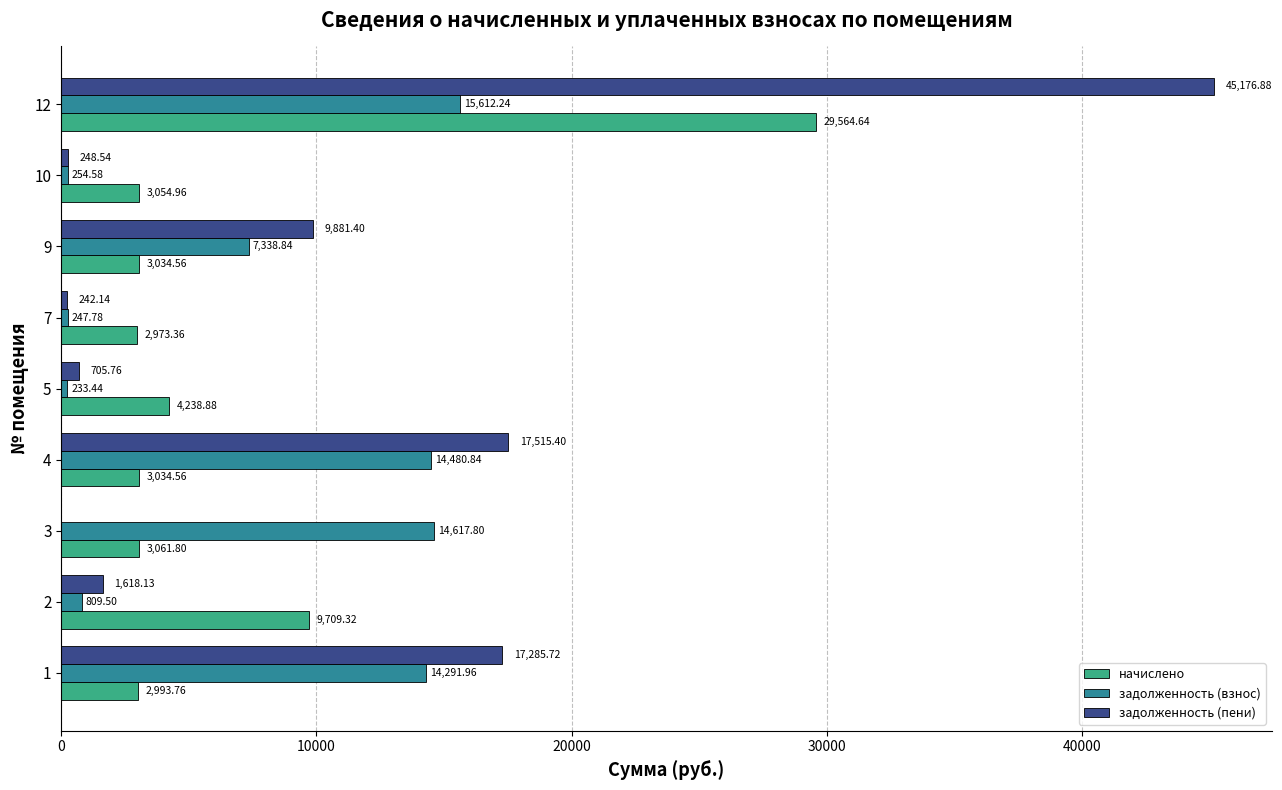

What are all the series names shown in the legend?

начислено, задолженность (взнос), задолженность (пени)